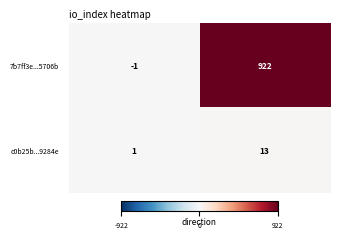

Which series has the widest spread of values?

7b7ff3e...5706b